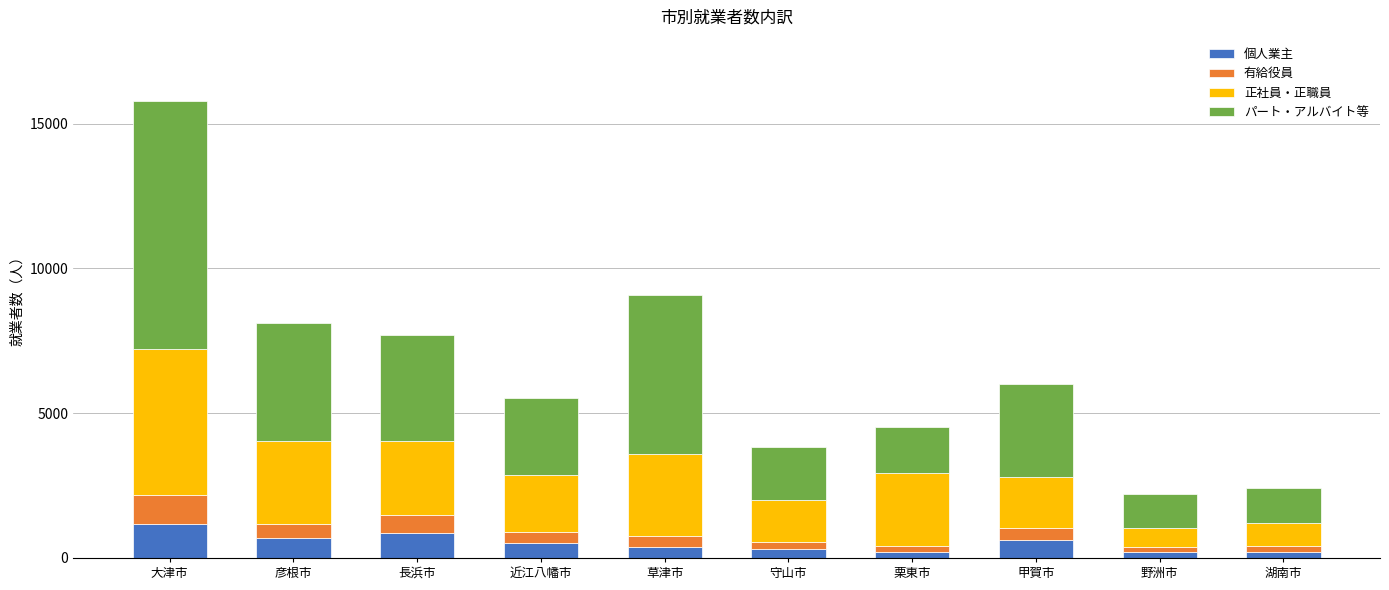

What is the average value of the 個人業主 series?

516